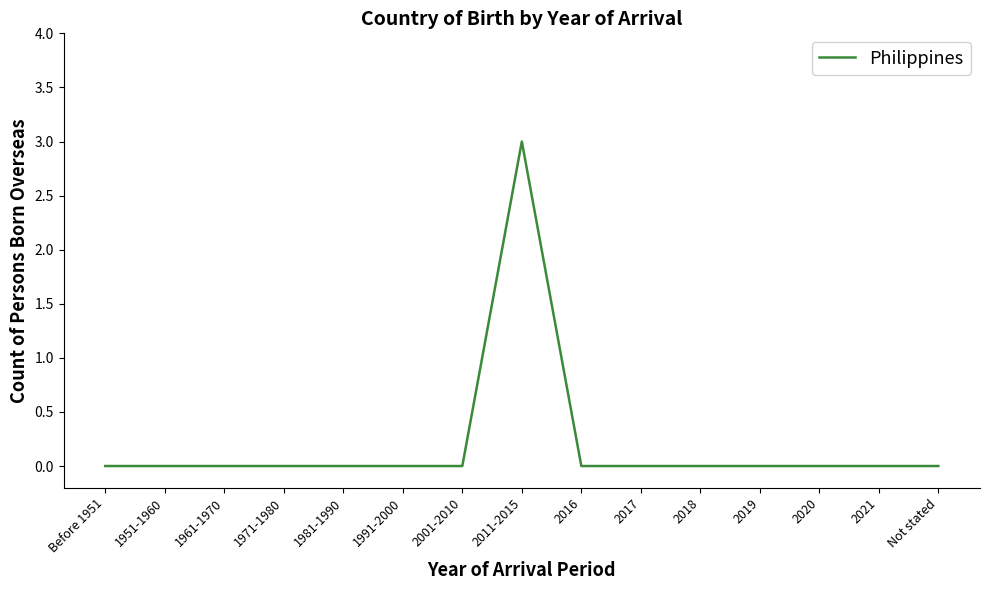

How many categories are shown in the chart?

15